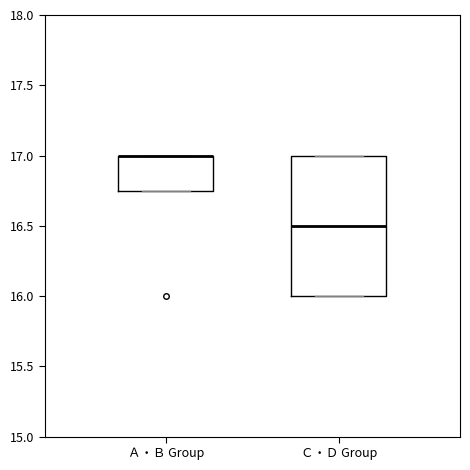

Reading left to right, transcribe this box plot: for each box, give where its median line is, the range the box spans, and where its two whiskers end, as read against the y-axis. The values are not printed on the chart, so give them approximately, as read against the axis.

Ａ・Ｂ Group: median 17.00 (drawn on the box's upper edge), box 16.75 to 17.00, whiskers 16.75 to 17.00
Ｃ・Ｄ Group: median 16.50, box 16.00 to 17.00, whiskers 16.00 to 17.00